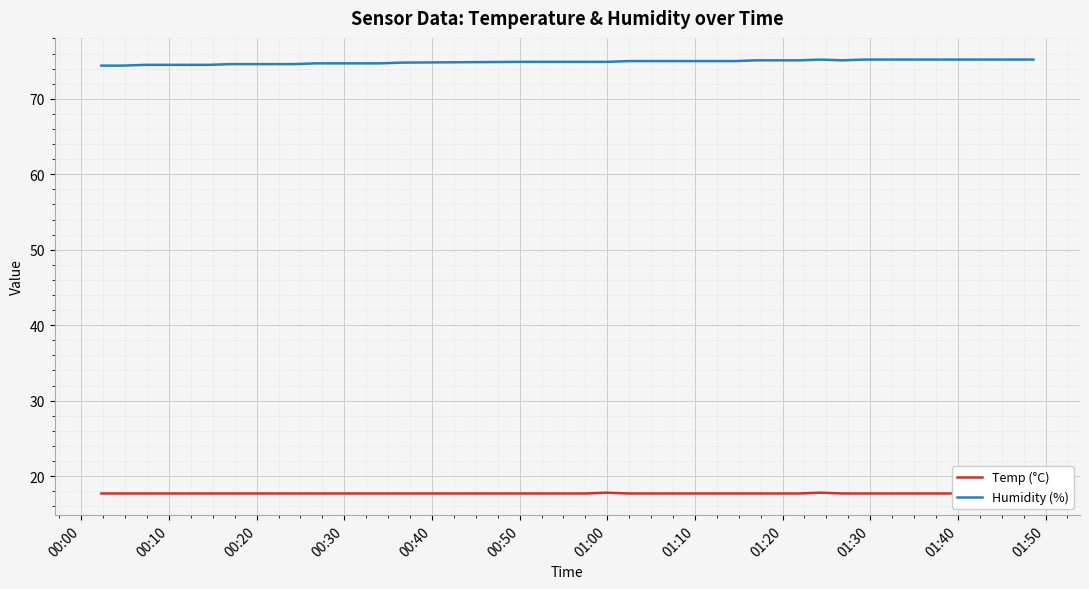

What are all the series names shown in the legend?

Temp (°C), Humidity (%)